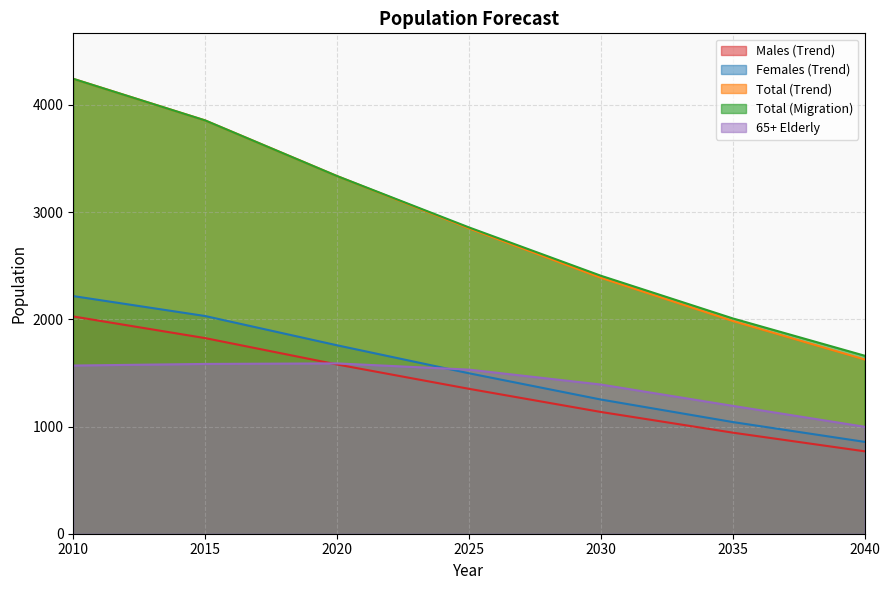

What is the minimum value shown in the chart?

769